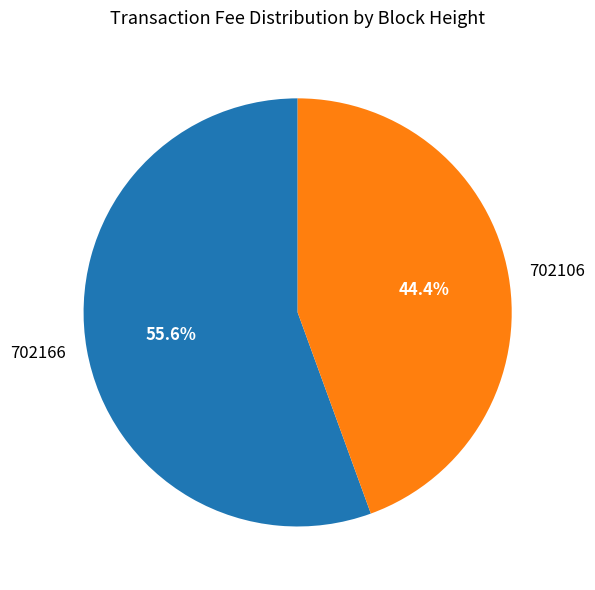

True or false: 702166 accounts for 56% of the total.

True